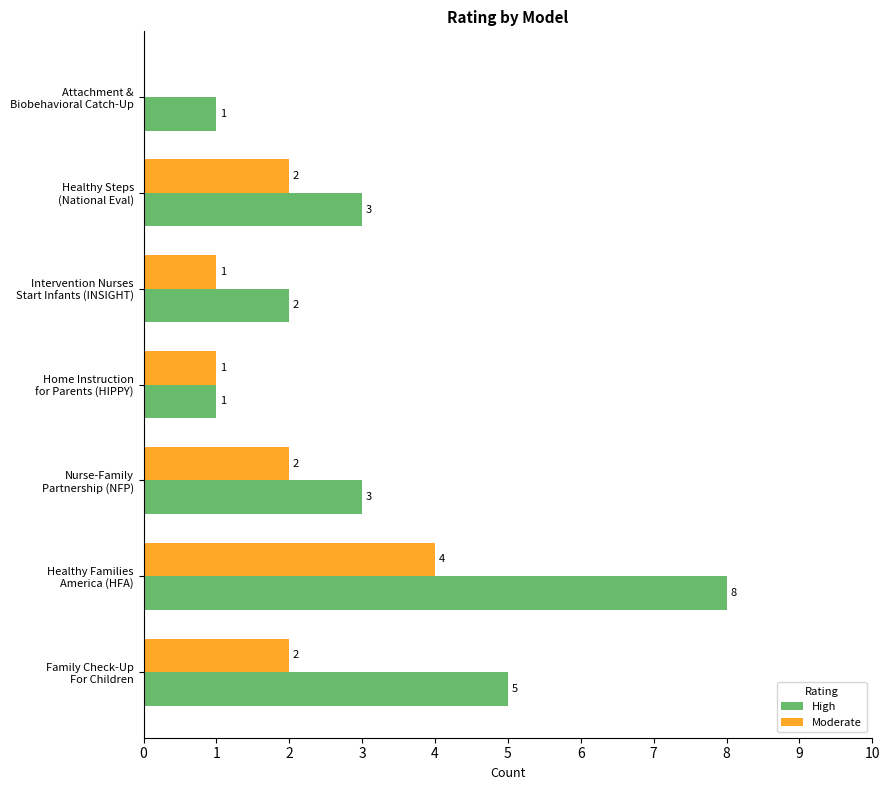

What is the sum of all High values?

23